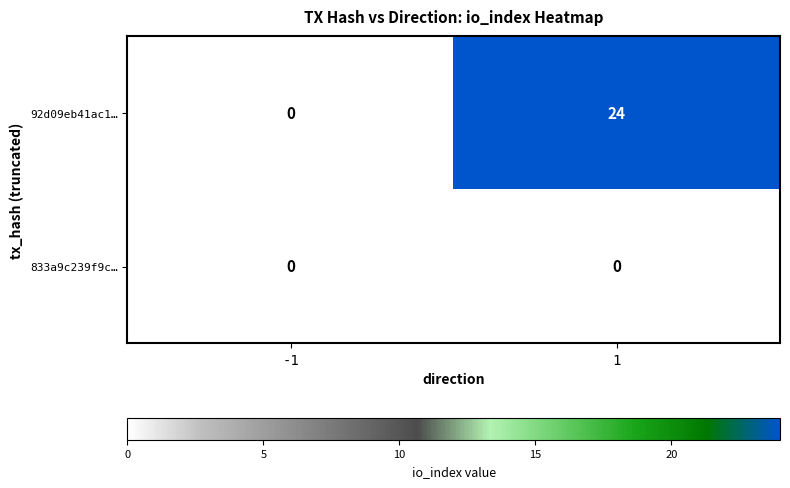

Which series has the widest spread of values?

92d09eb41ac1…